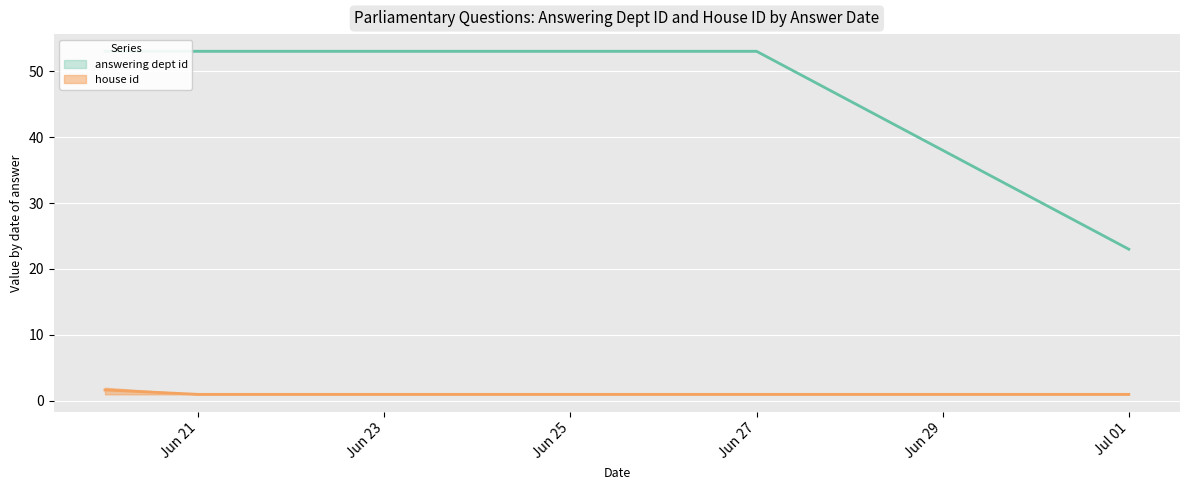

True or false: house id and answering dept id intersect in this chart.

False